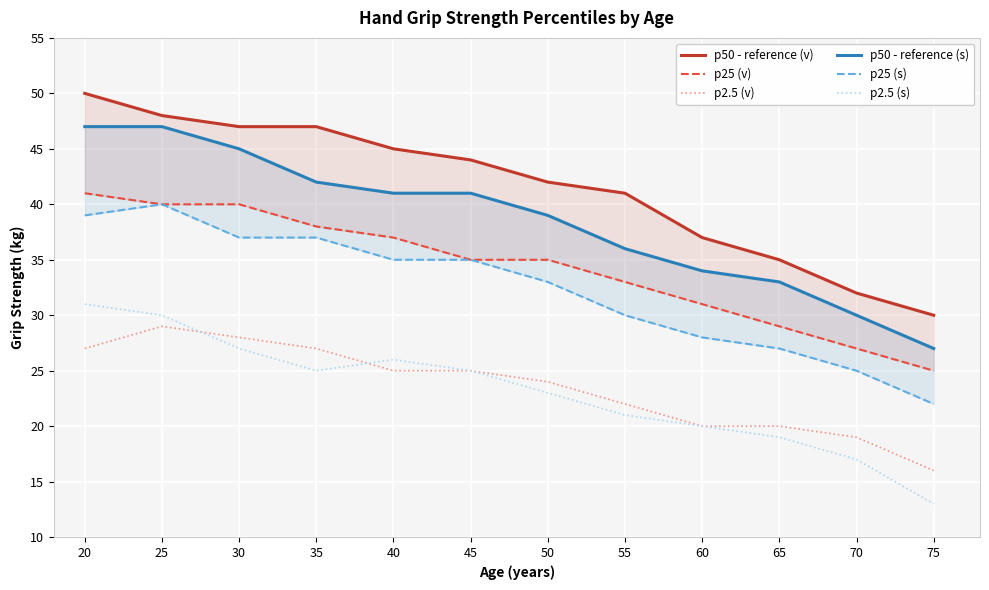

Reading left to right, transcribe all the data shown in this chart.

p50 - reference (v): 50	48	47	47	45	44	42	41	37	35	32	30
p25 (v): 41	40	40	38	37	35	35	33	31	29	27	25
p2.5 (v): 27	29	28	27	25	25	24	22	20	20	19	16
p50 - reference (s): 47	47	45	42	41	41	39	36	34	33	30	27
p25 (s): 39	40	37	37	35	35	33	30	28	27	25	22
p2.5 (s): 31	30	27	25	26	25	23	21	20	19	17	13